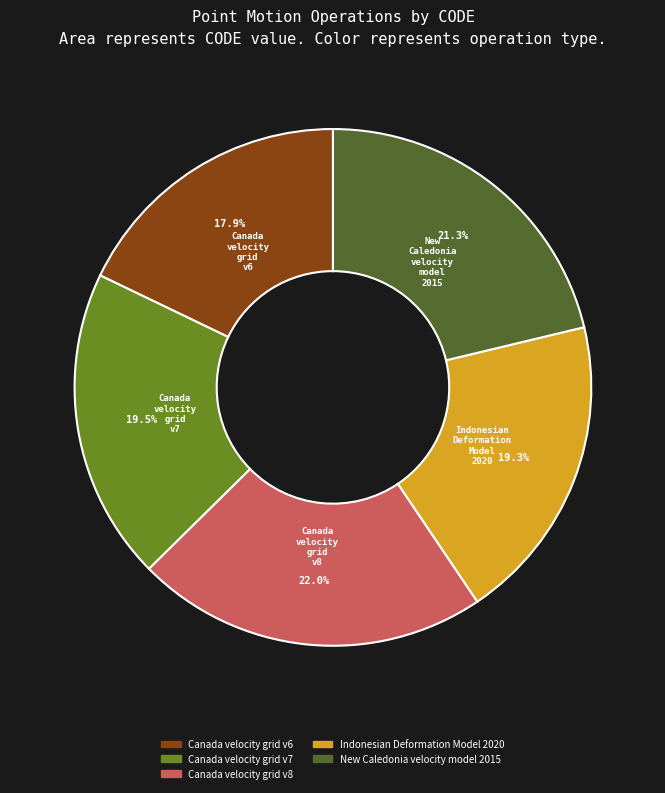

Which slice is the smallest?

Canada velocity grid v6